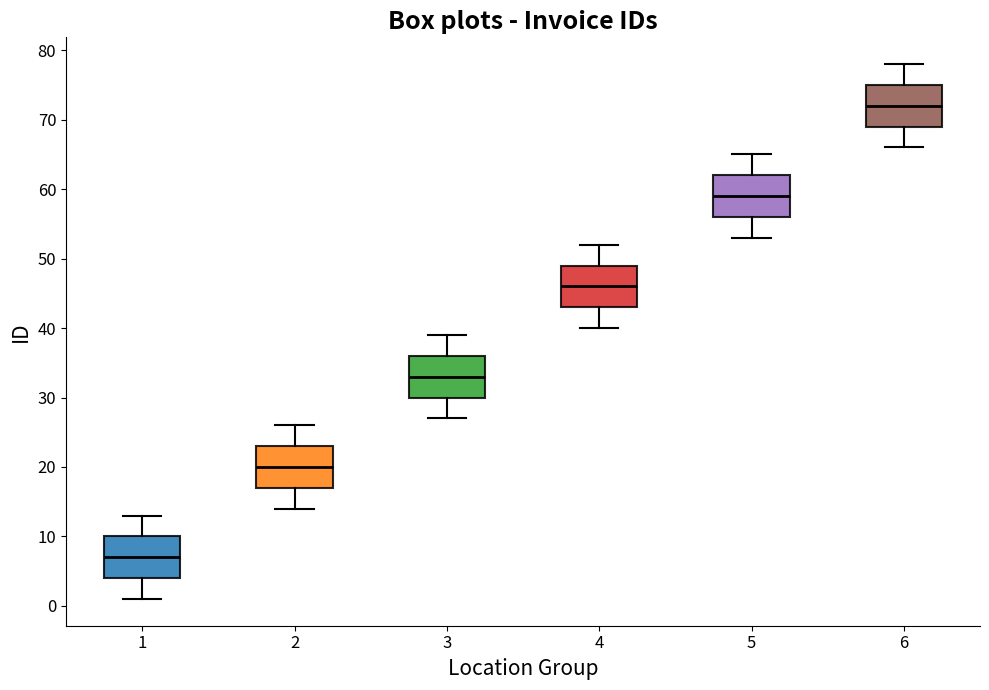

Which box has the lowest median line?

1